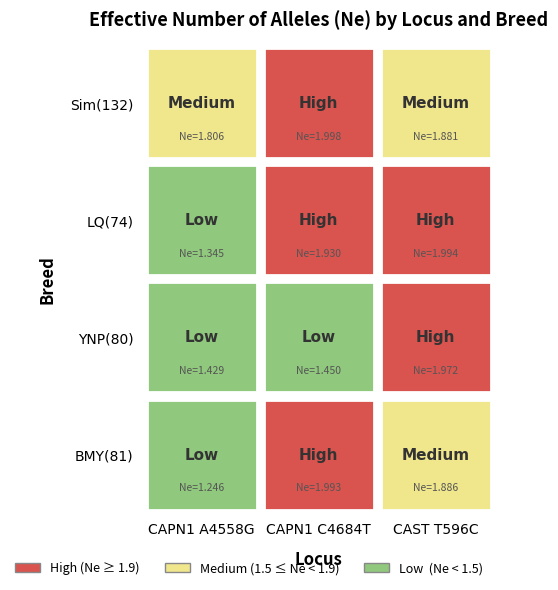

At CAST T596C, list the series in order from smallest to largest.

Sim(132), BMY(81), YNP(80), LQ(74)